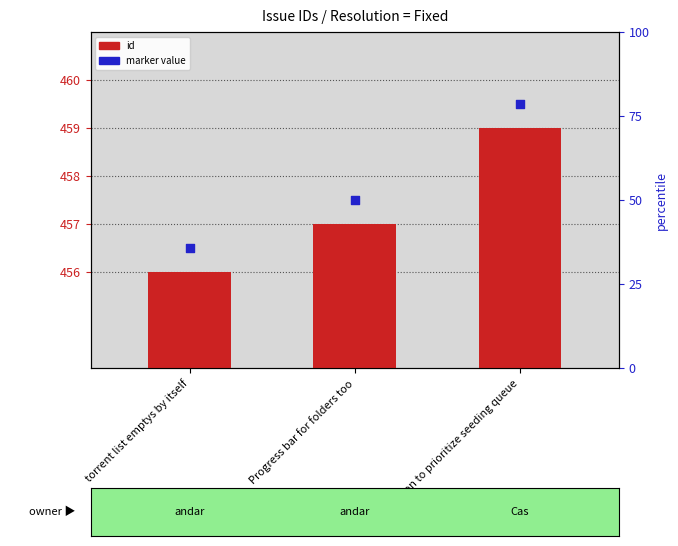

Which series has the largest Y range (max minus min)?

id